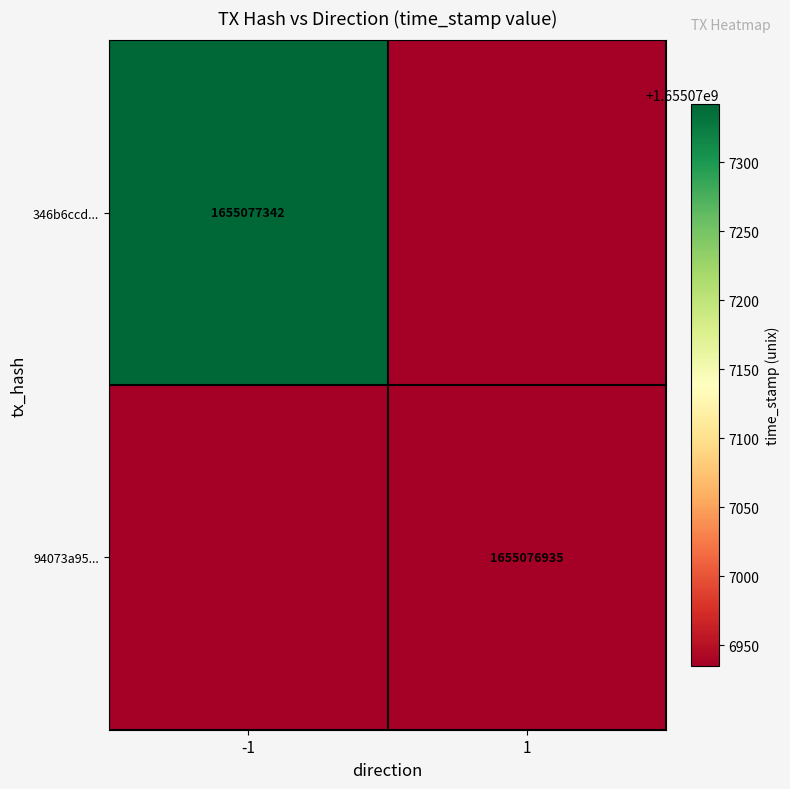

What is the spread (max minus min) of values at direction?

2